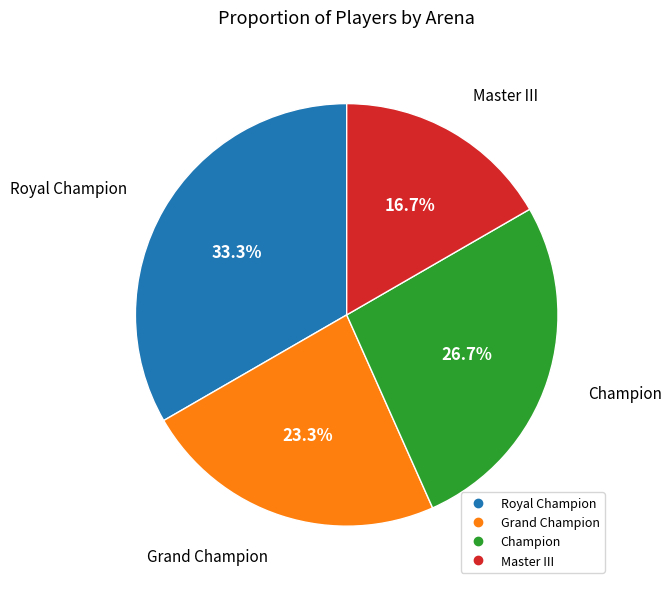

What percentage is the Royal Champion slice, to the nearest percent?

33%